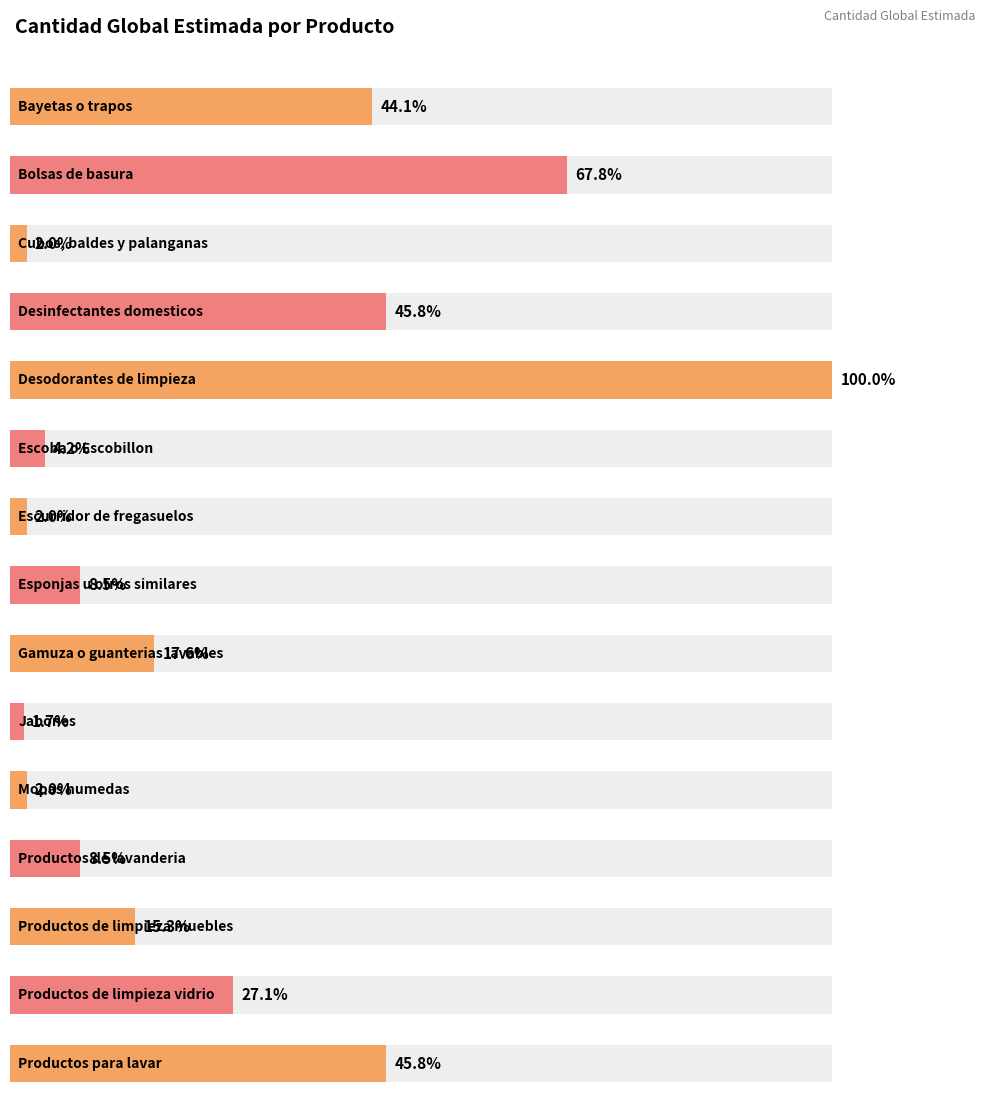

What is the label of the 3rd bar from the left?

Cubos, baldes y palanganas